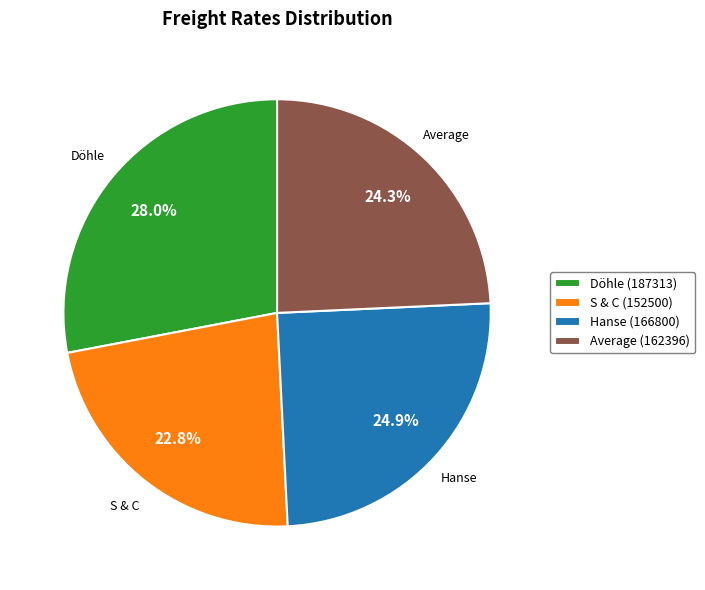

Rank the categories by value from highest to lowest.

Döhle (187313), Hanse (166800), Average (162396), S & C (152500)